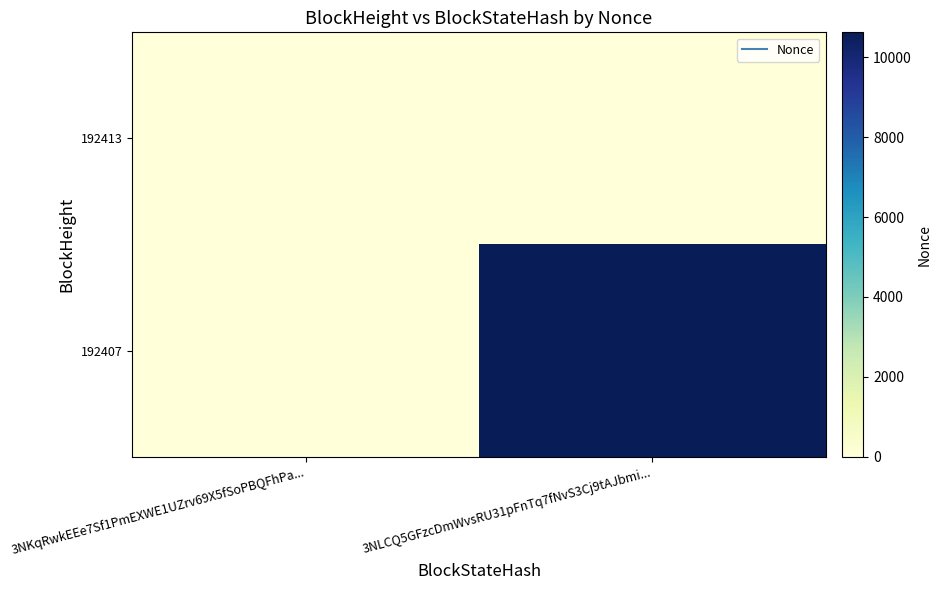

Count the number of categories in the chart.

2